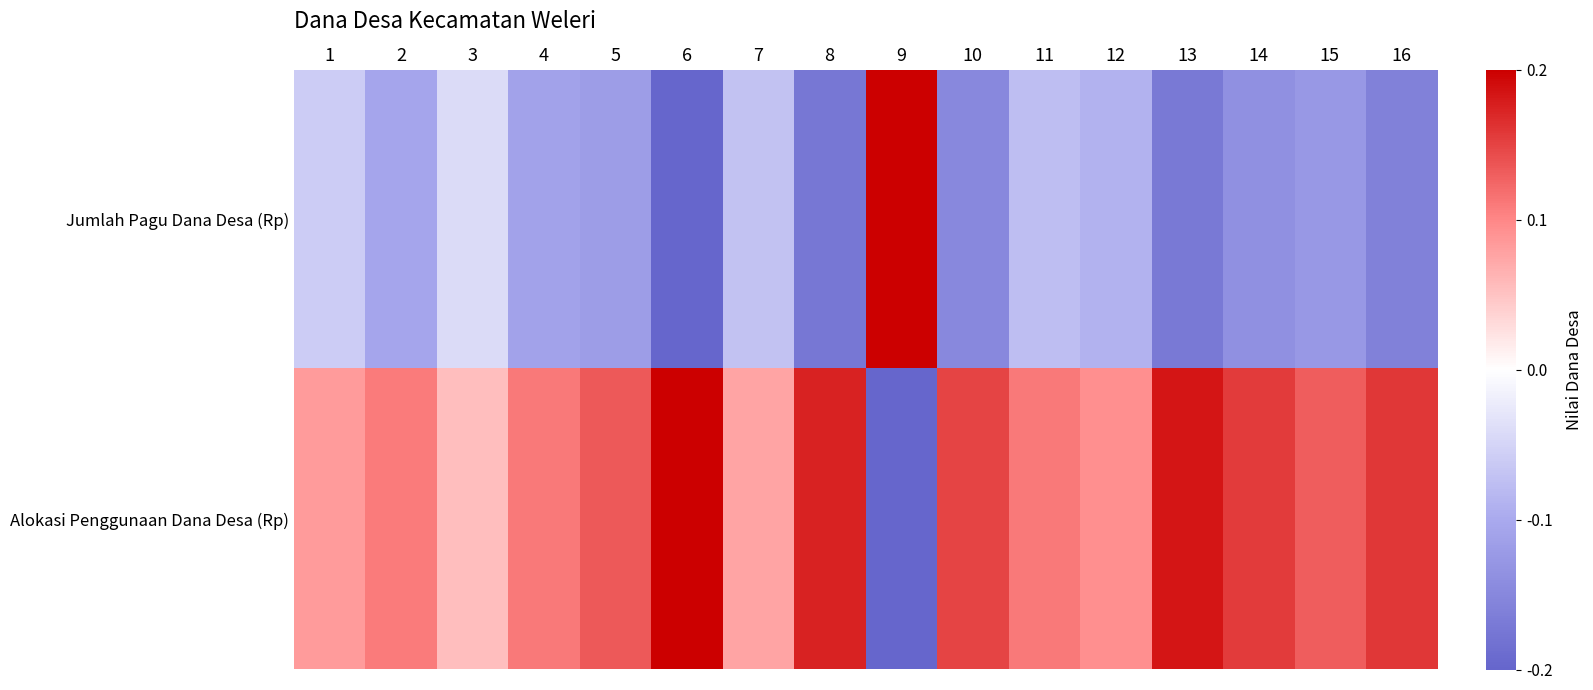

Reading left to right, list all the values displayed in this chart.

Jumlah Pagu Dana Desa (Rp): 1=-0.1	2=-0.1	3=-0.0	4=-0.1	5=-0.1	6=-0.2	7=-0.1	8=-0.2	9=0.2	10=-0.1	11=-0.1	12=-0.1	13=-0.2	14=-0.1	15=-0.1	16=-0.2
Alokasi Penggunaan Dana Desa (Rp): 1=0.1	2=0.1	3=0.1	4=0.1	5=0.1	6=0.2	7=0.1	8=0.2	9=-0.2	10=0.1	11=0.1	12=0.1	13=0.2	14=0.2	15=0.1	16=0.2